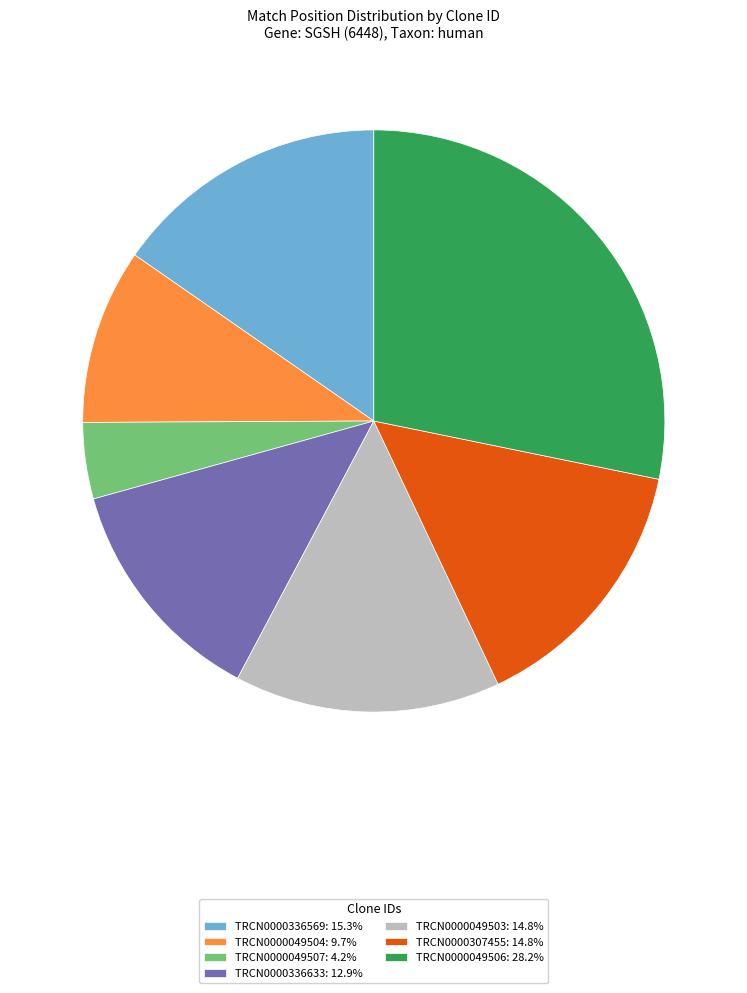

Is the sum of TRCN0000049504: 9.7% and TRCN0000049506: 28.2% greater than half?

No